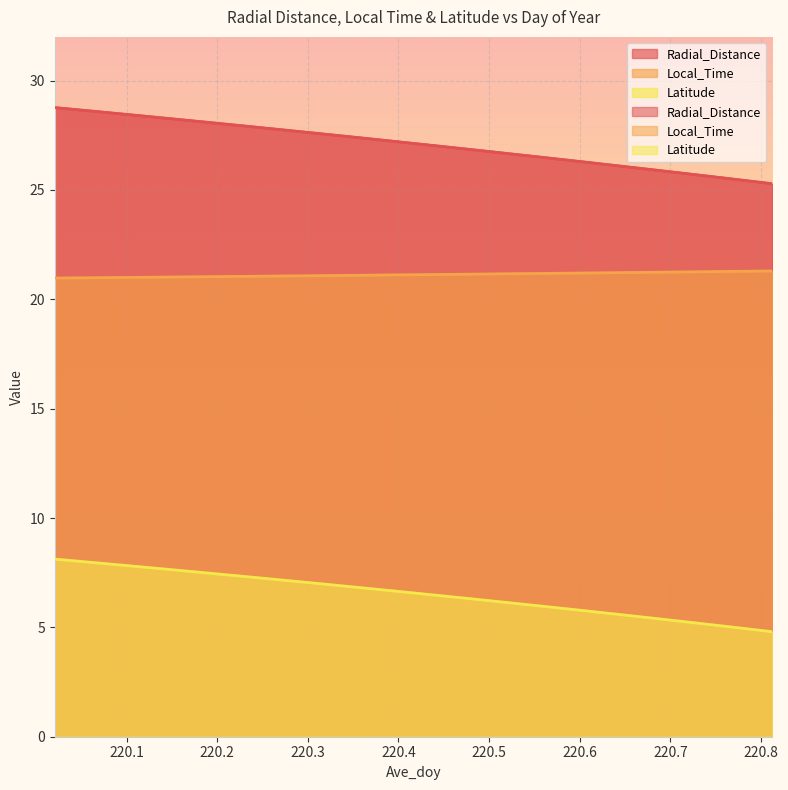

True or false: Radial_Distance has more than 1 interior local peaks.

False